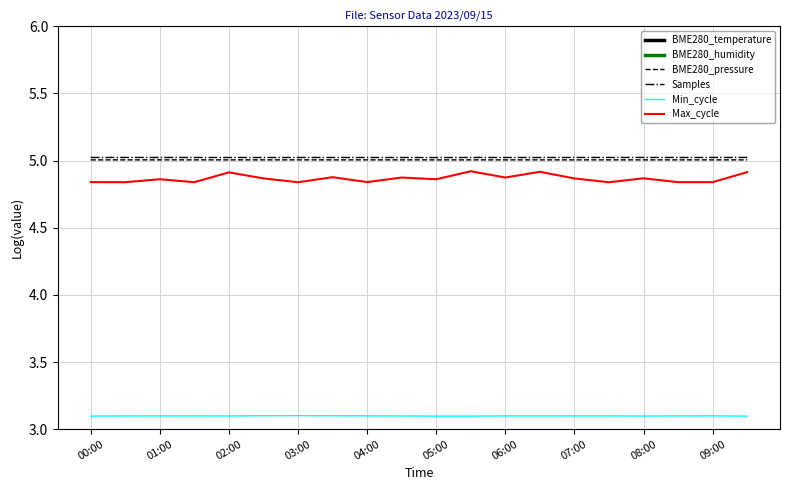

Which series has the largest range (max minus min)?

Max_cycle